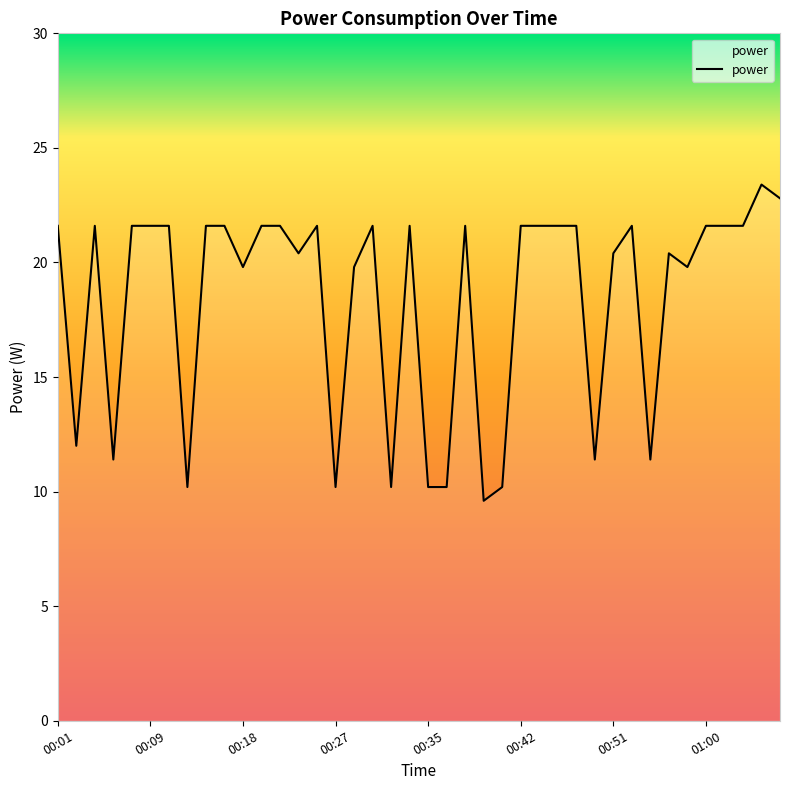

What is the greatest value displayed?

23.4